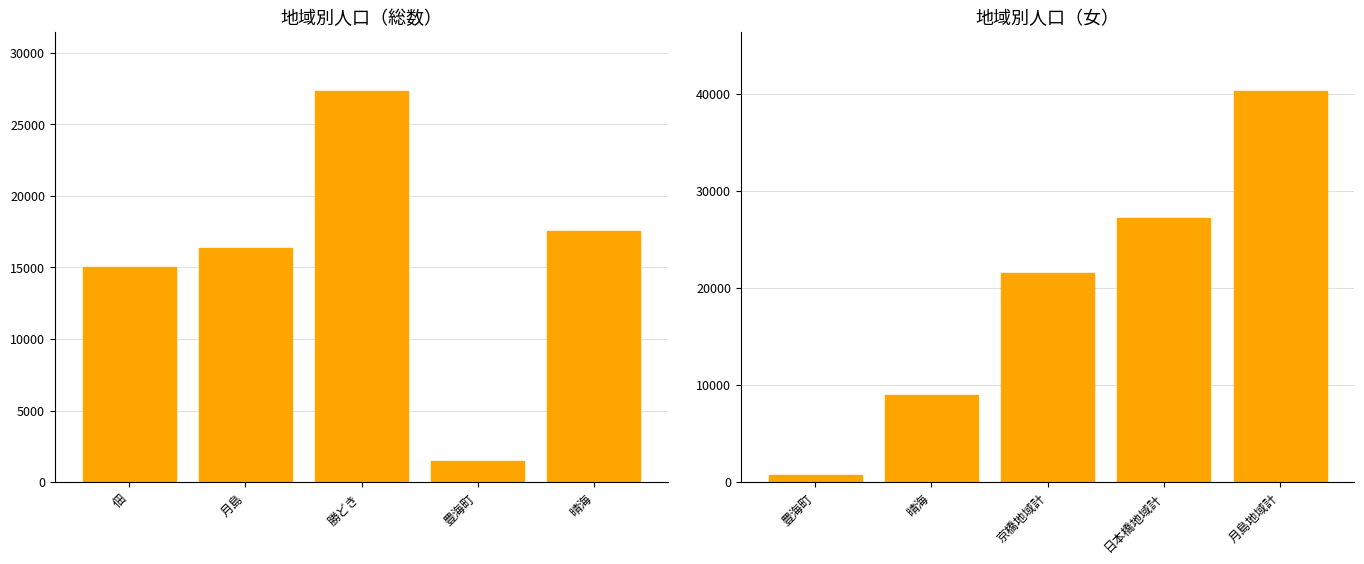

What is the sum of all 女 values?

98807